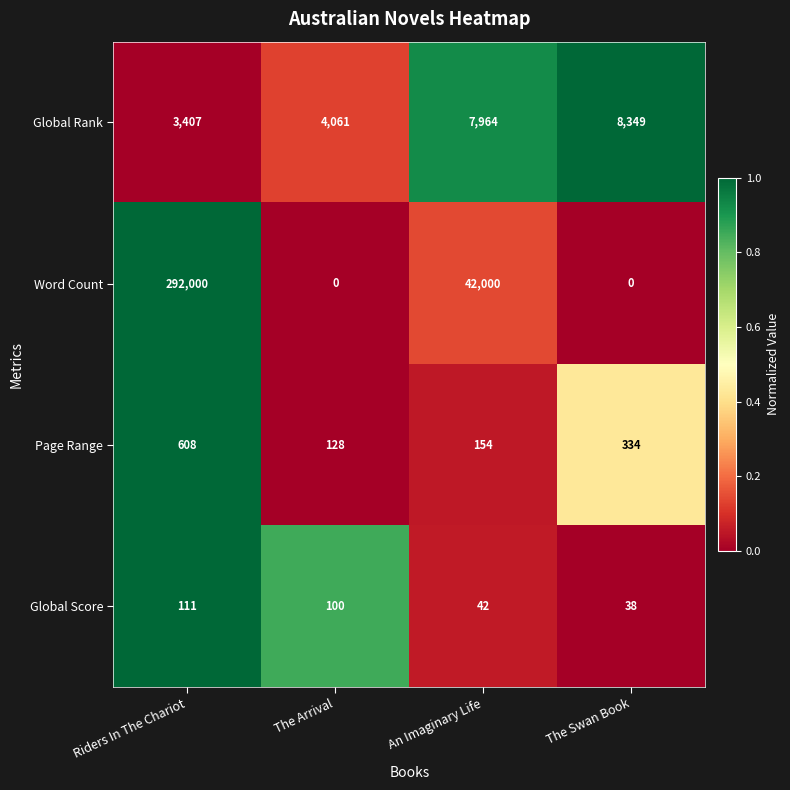

What is the spread (max minus min) of values at Riders In The Chariot?

291889